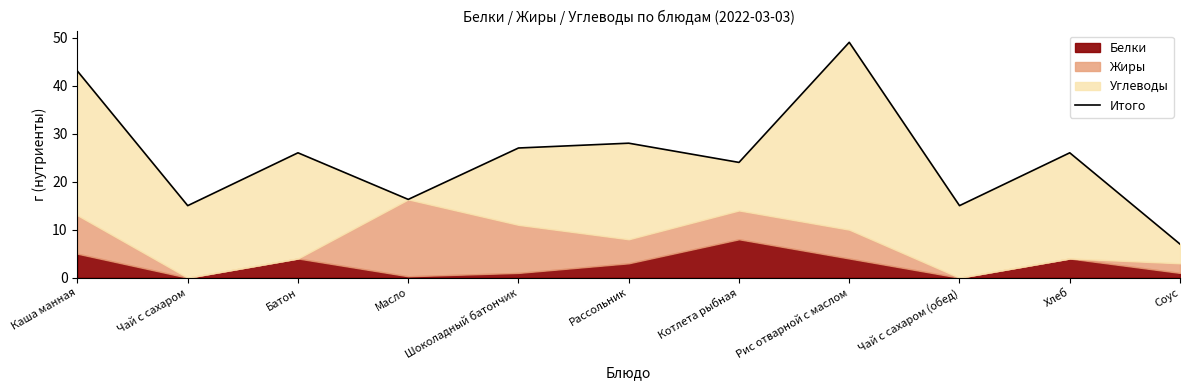

Which has a higher value, Соус or Чай с сахаром (обед)?

Чай с сахаром (обед)